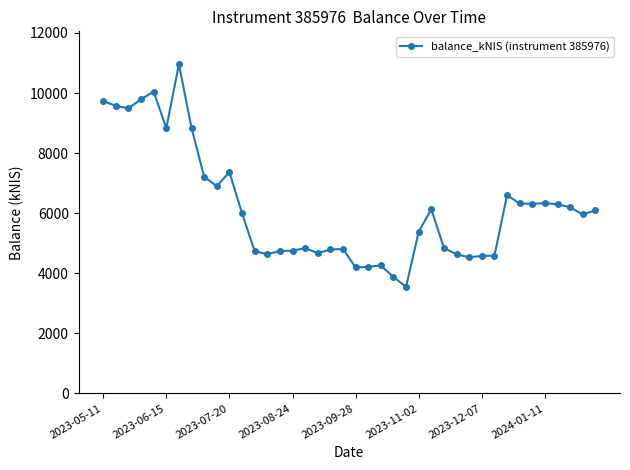

What is the difference between the maximum and second lowest values?

7086.6